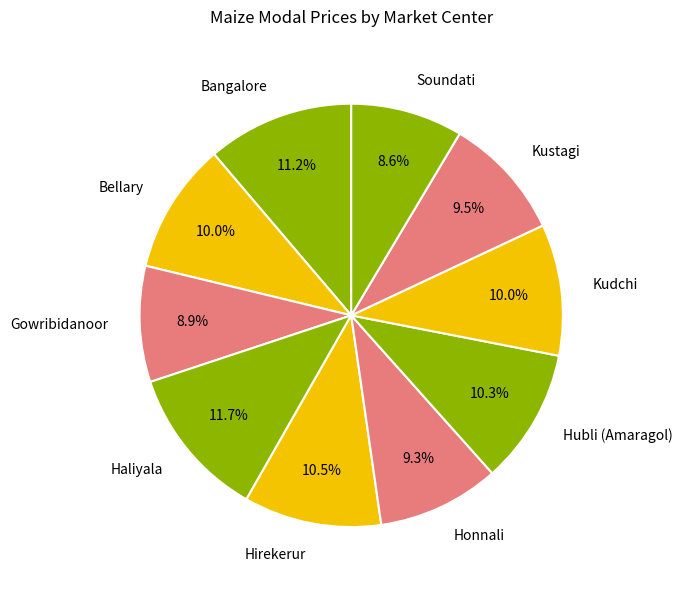

Does Hirekerur represent more than half of the total?

No